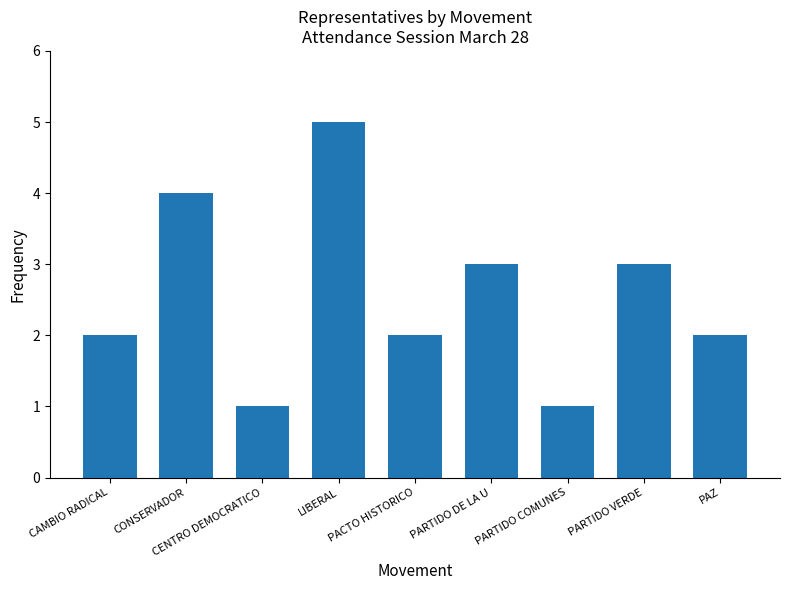

Does the chart contain any negative values?

No